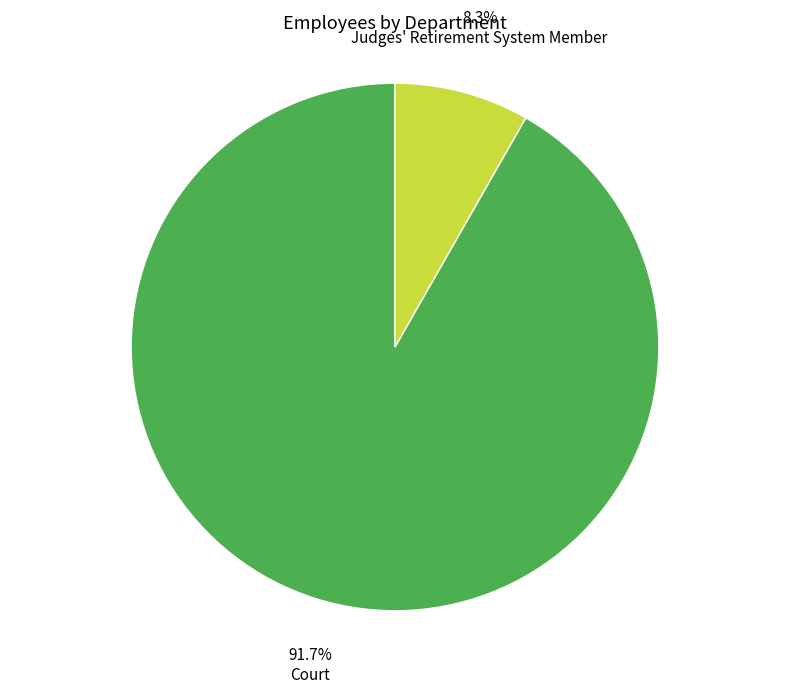

Does any single category account for the majority?

Yes